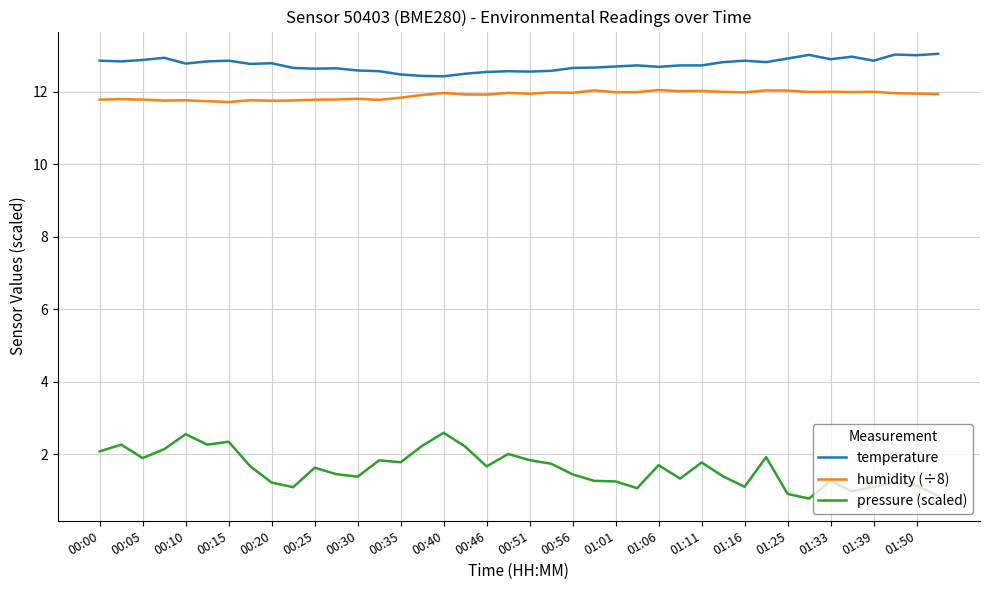

Which series has the largest total across all categories?

temperature